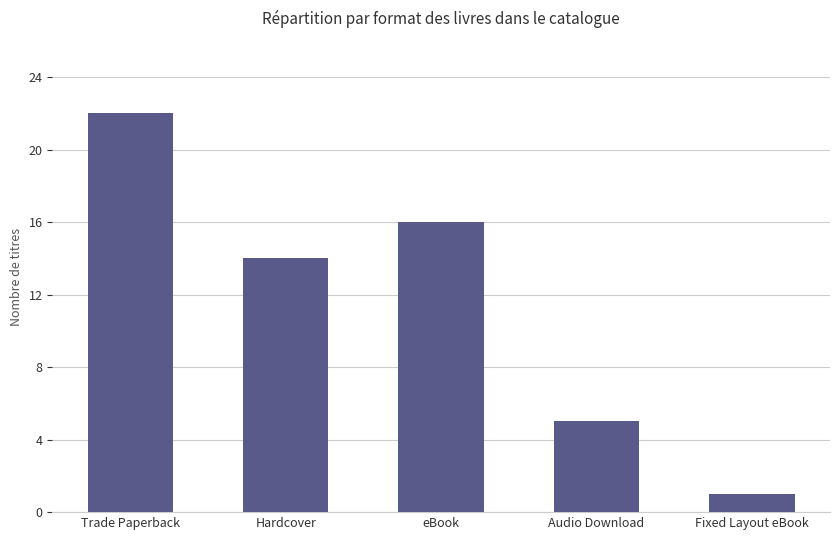

At which category does the chart reach its peak across all series?

Trade Paperback